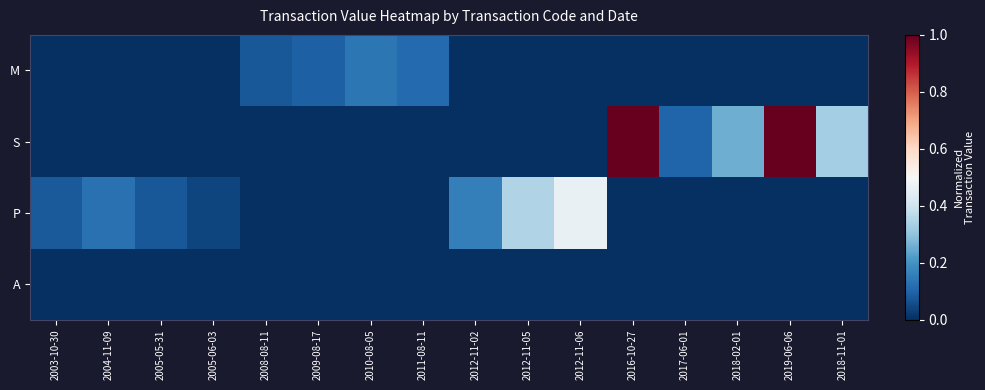

At which category does the chart reach its peak across all series?

2016-10-27